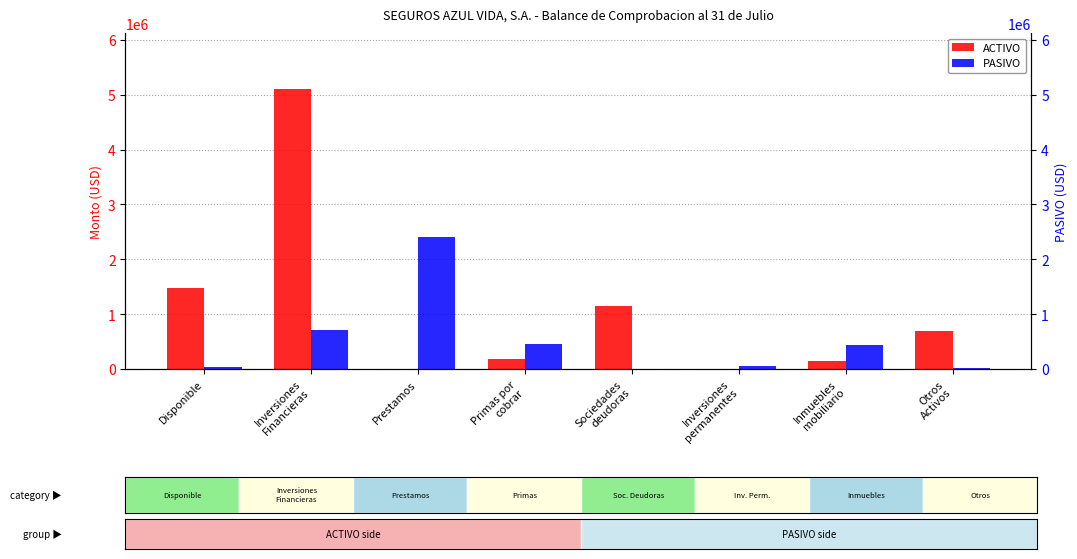

What position from the left is Inmuebles
mobiliario?

7